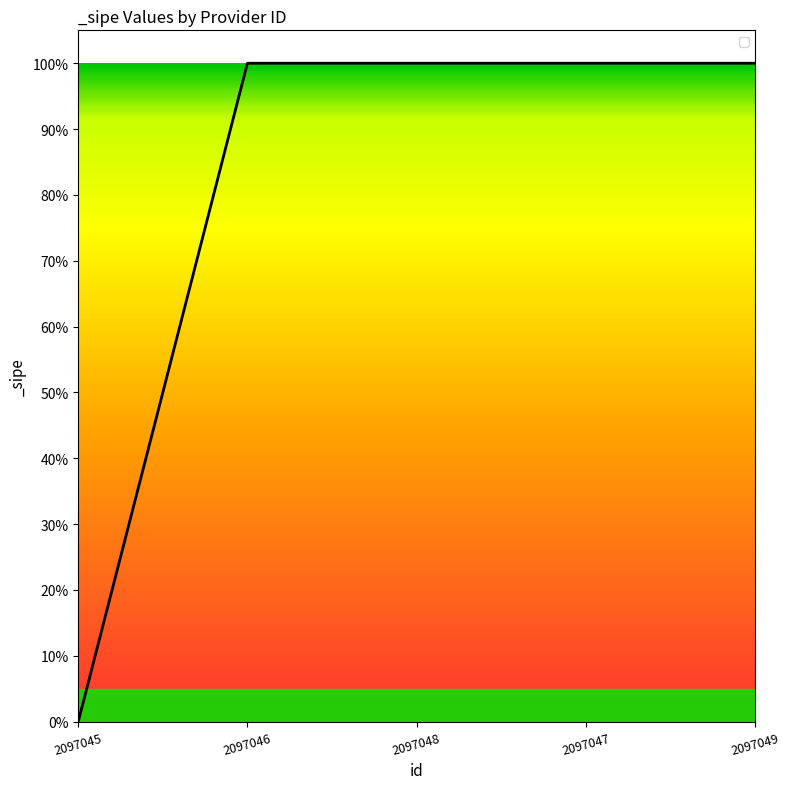

Is this an area chart (filled region under the line)?

Yes